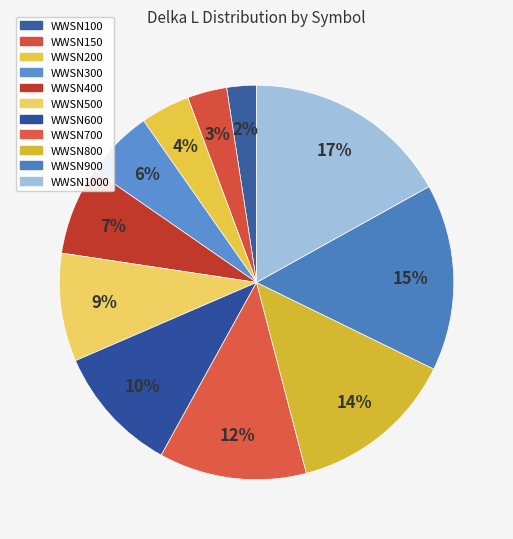

What is the largest slice in the pie chart?

WWSN1000